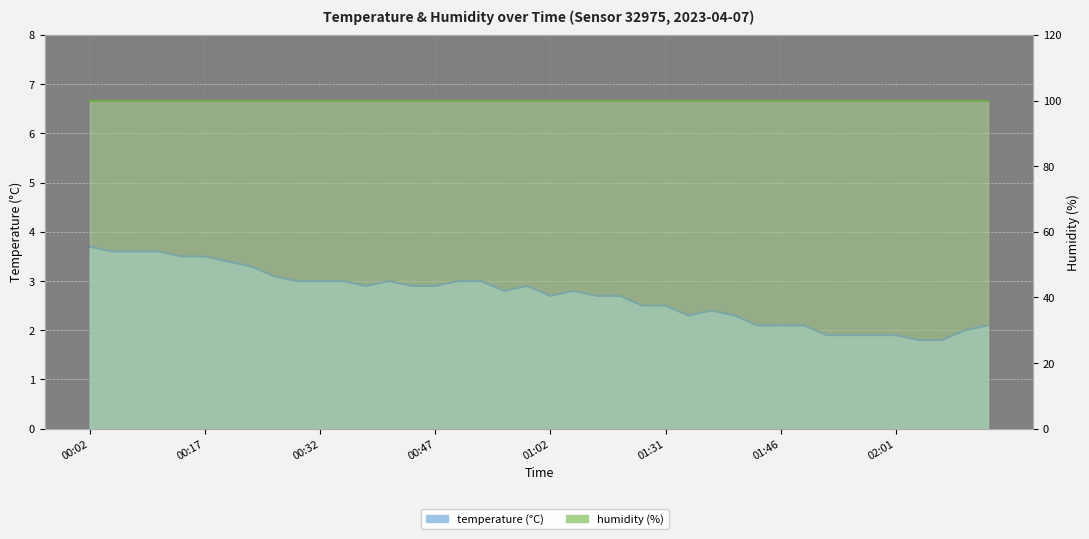

Rank the categories by value from lowest to highest.

02:04, 02:07, 01:52, 01:55, 01:58, 02:01, 02:10, 01:43, 01:46, 01:49, 02:13, 01:34, 01:40, 01:37, 01:21, 01:31, 01:02, 01:15, 01:18, 00:56, 01:09, 00:38, 00:44, 00:47, 00:59, 00:29, 00:32, 00:35, 00:41, 00:50, 00:53, 00:26, 00:23, 00:20, 00:14, 00:17, 00:05, 00:08, 00:11, 00:02